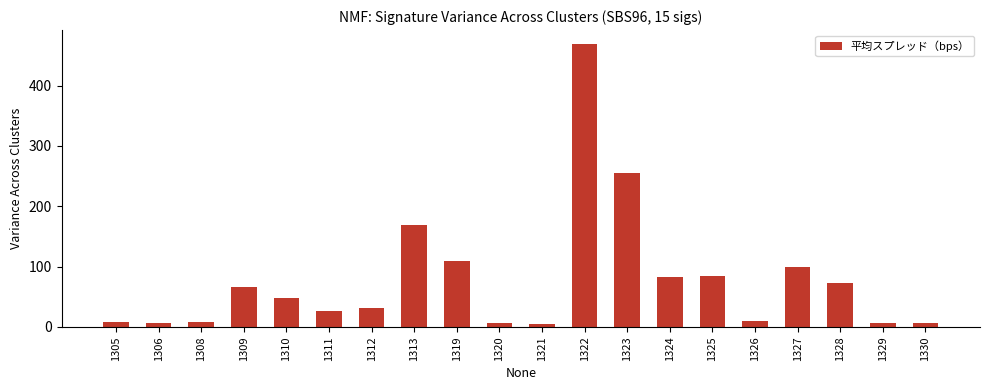

Which category has the highest value across all series?

1322